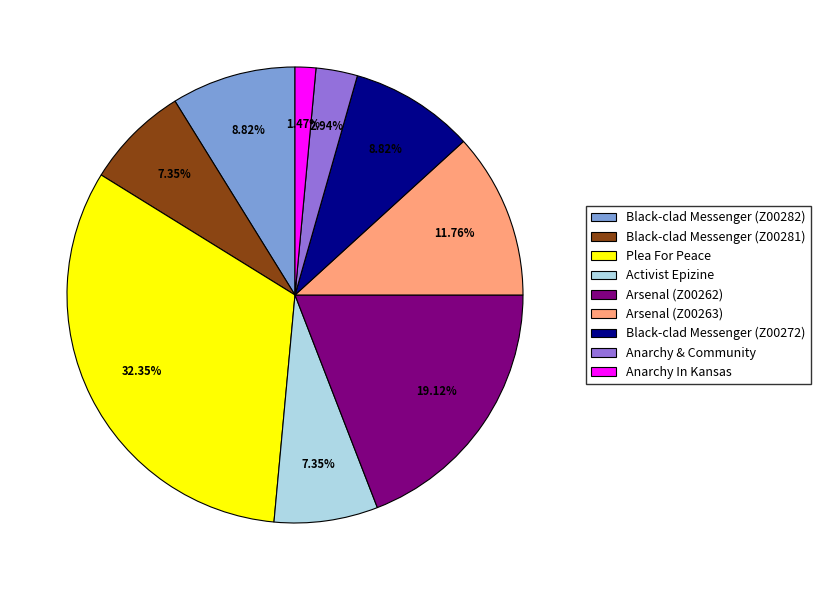

To the nearest percent, what is the average slice percentage?

11%